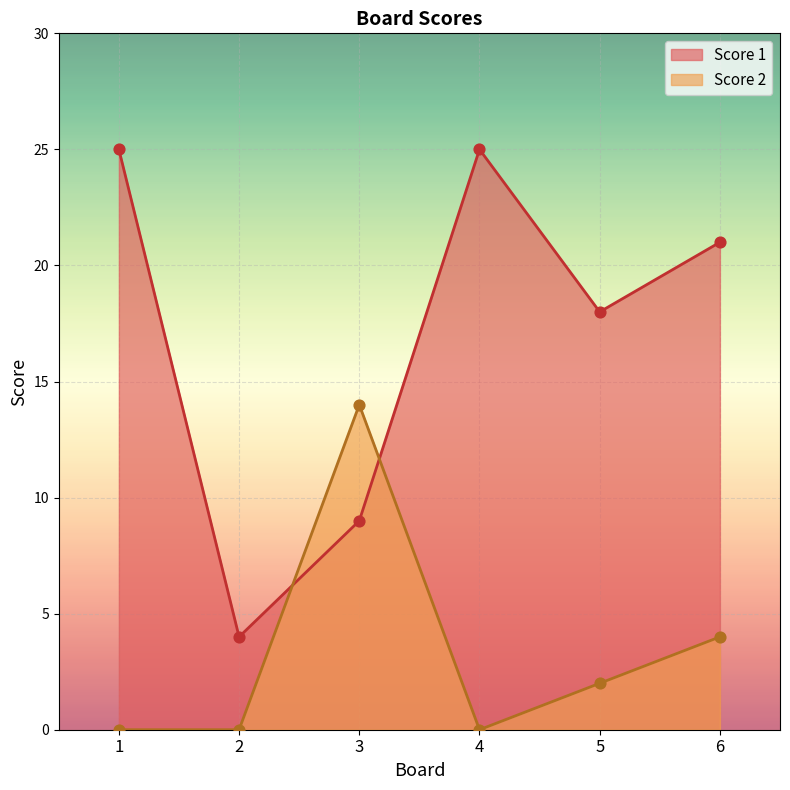

Which series has the widest spread of Y values?

Score 1